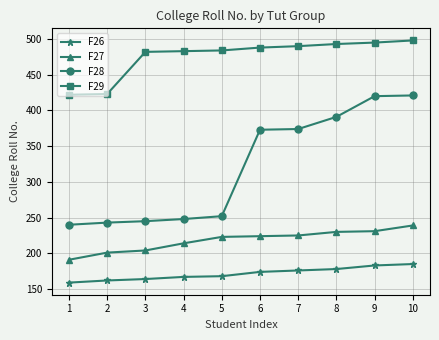

True or false: F26 and F27 intersect in this chart.

False